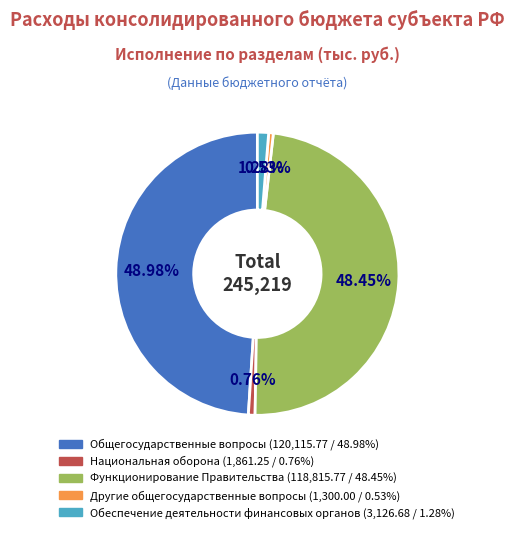

How many slices are in this pie chart?

5